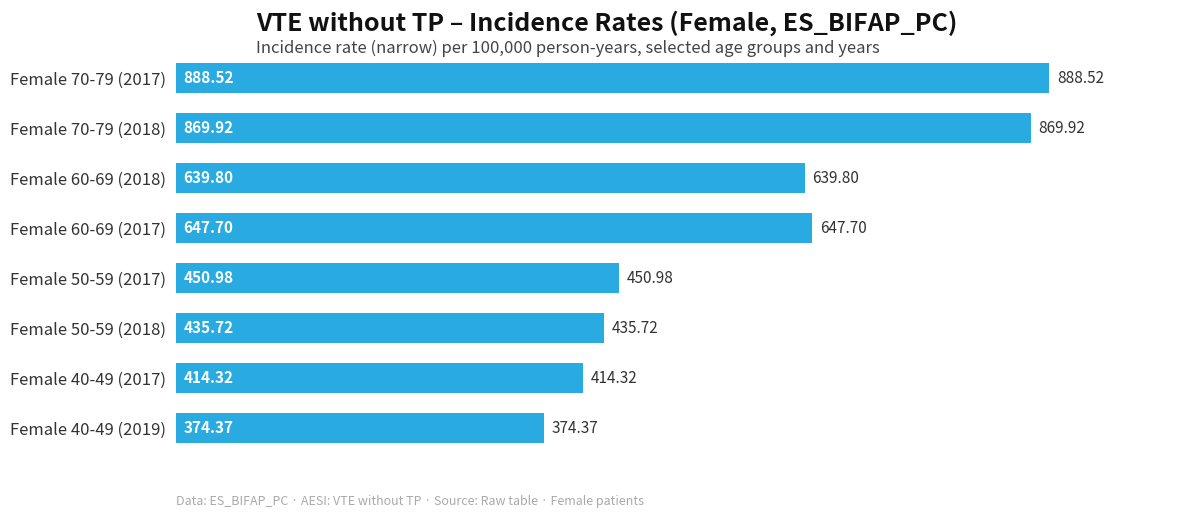

Does the chart contain stacked bars?

No